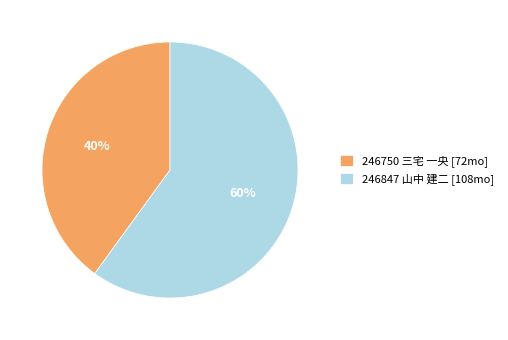

True or false: 246847 山中 建二 accounts for 55% of the total.

False